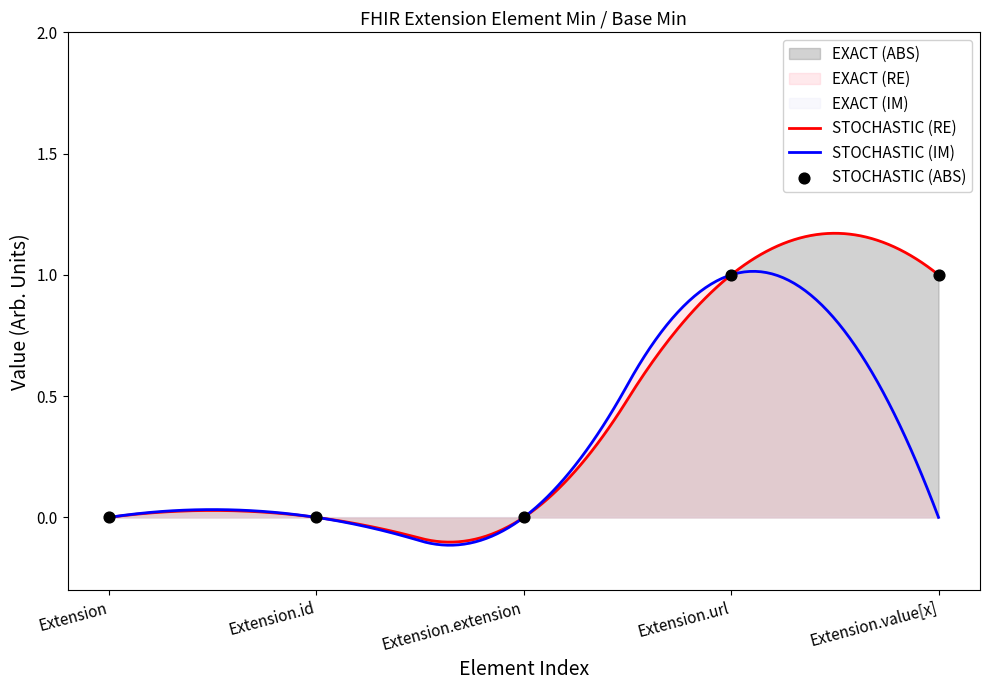

What is the change in value from Extension to Extension.value[x]?

+1